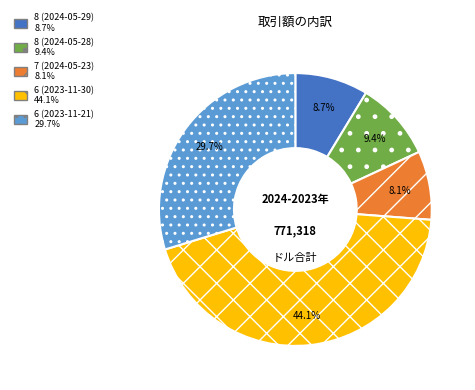

Which has a higher value, 6 (2023-11-30) or 6 (2023-11-21)?

6 (2023-11-30)